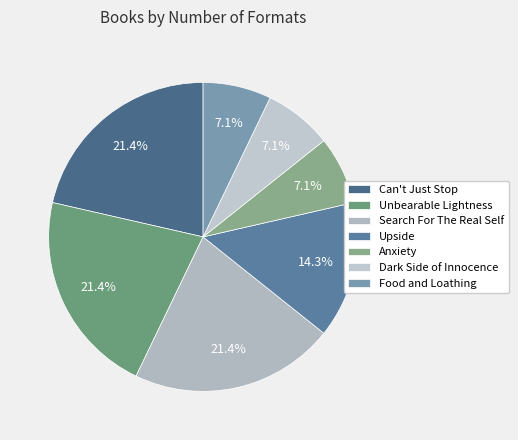

Which slice is the largest?

Can't Just Stop